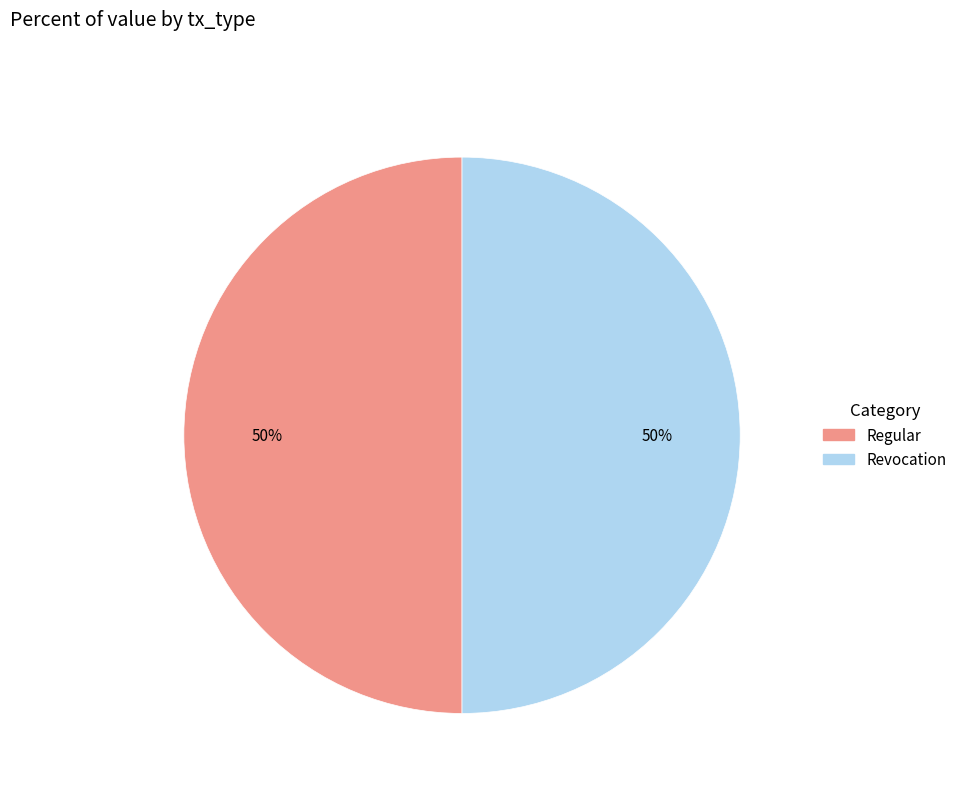

Rank the categories by value from lowest to highest.

Revocation (io_index=0), Regular (io_index=151)